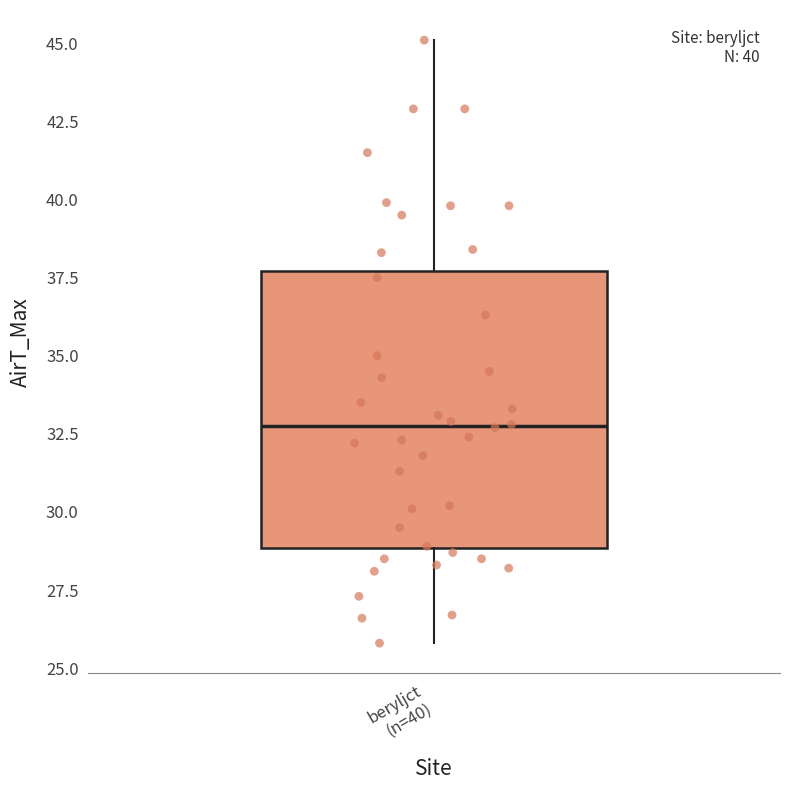

Where does the lower whisker of the box for beryljct (n=40) end on the y-axis? The values are not printed on the chart, so give them approximately, as read against the axis.

26.0